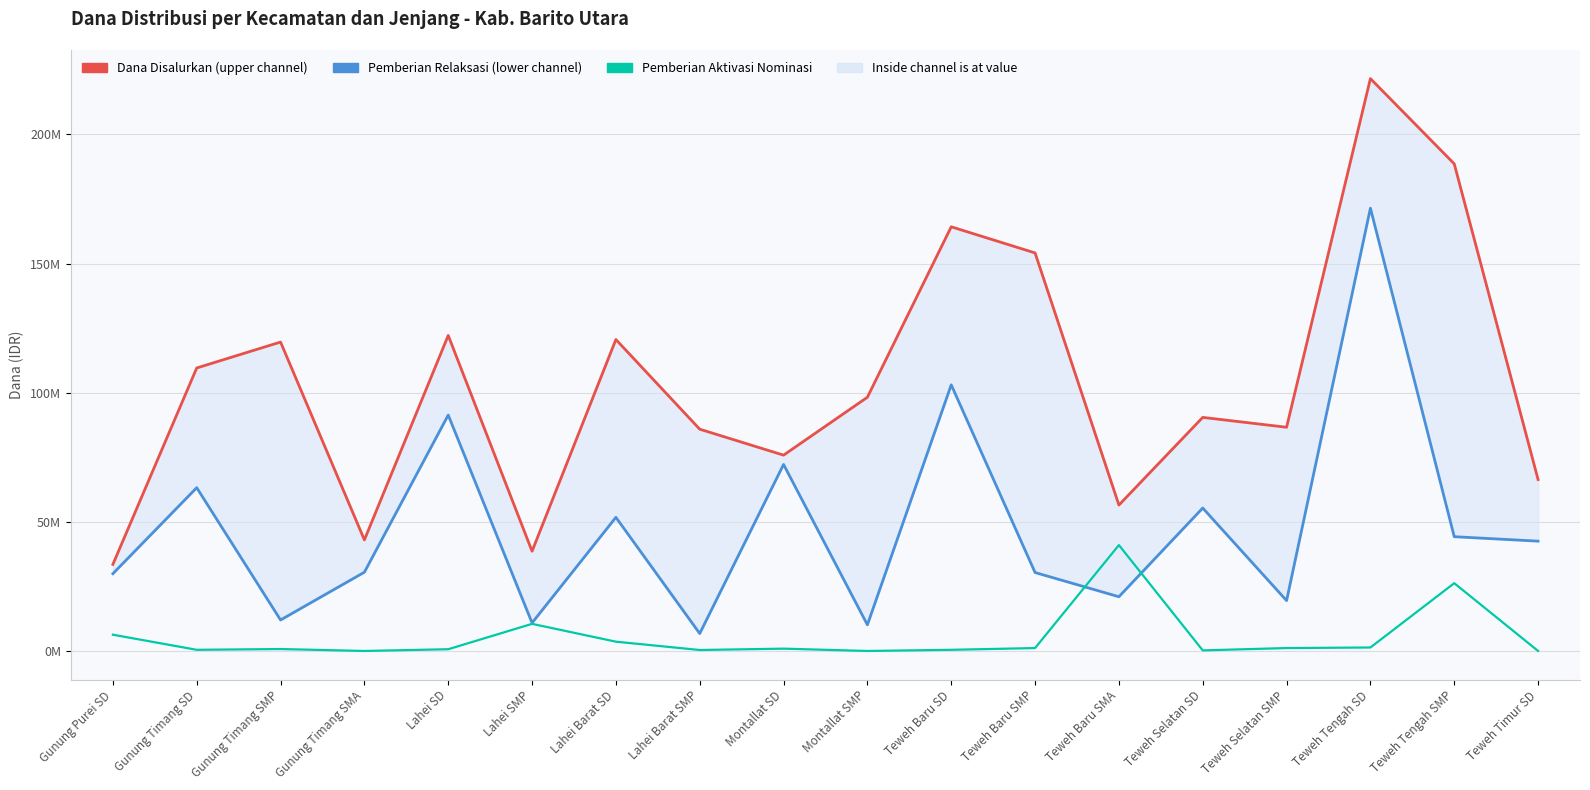

At which category does Pemberian Aktivasi Nominasi reach its first local valley?

Gunung Timang SD